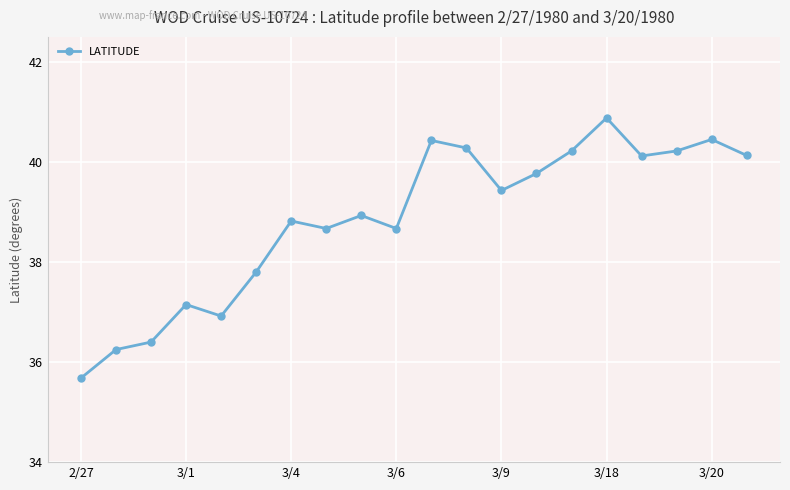

How many values exceed 39?

10